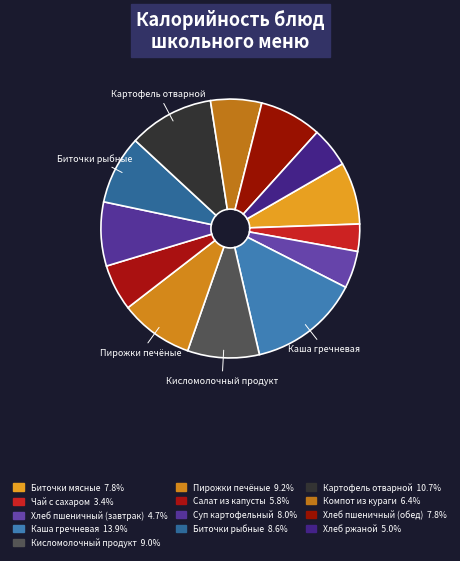

Approximately how many times larger is the value at Компот из кураги compared to Кисломолочный продукт?

0.7